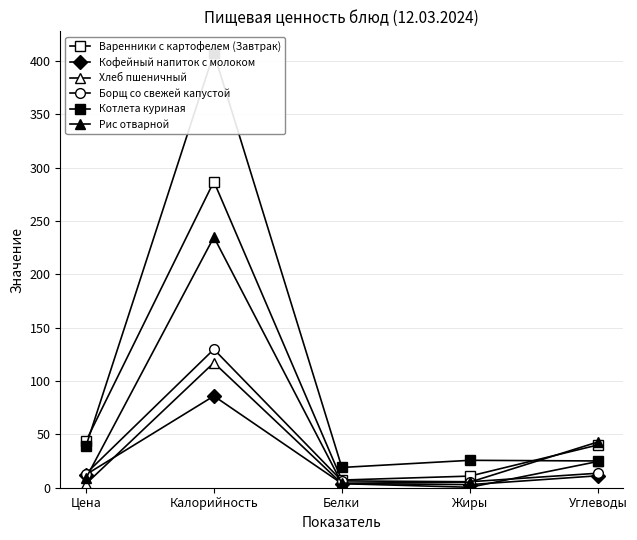

What is the lowest value of the Варенники с картофелем (Завтрак) series?

7.2